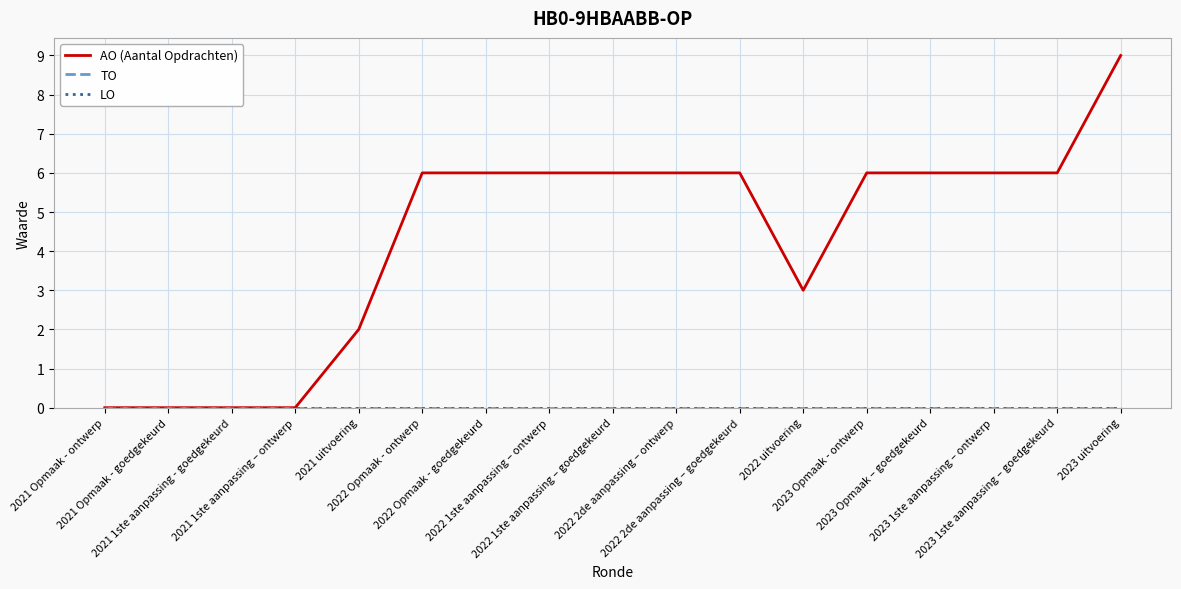

What is the label of the 7th point from the left?

2022 Opmaak - goedgekeurd